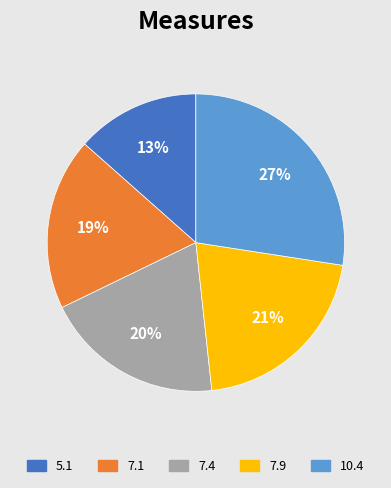

To the nearest percent, what is the average slice percentage?

20%